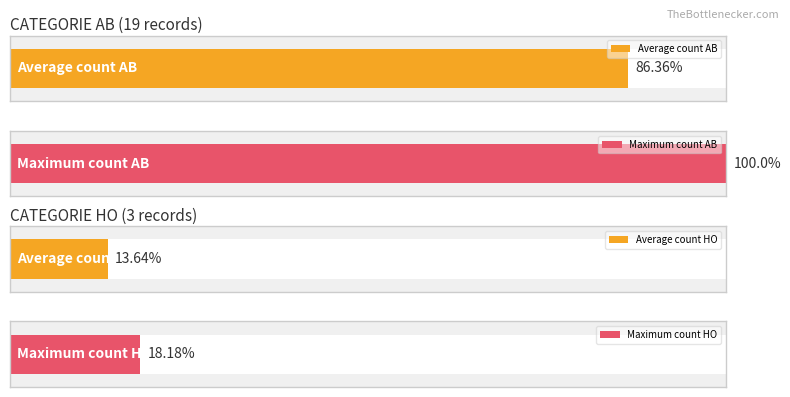

Which category has the highest value in the AB series?

AB